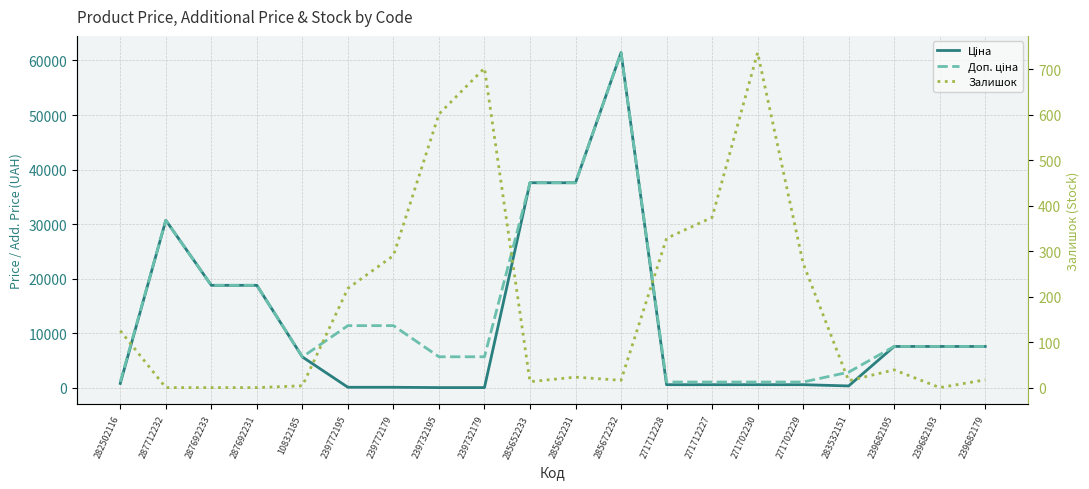

At which label does Залишок reach its peak?

271702230